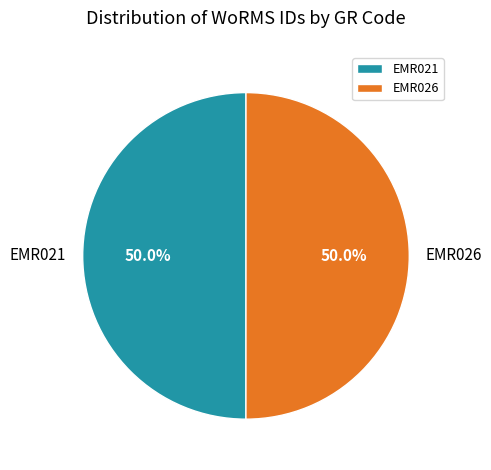

Combined, what portion of the pie is EMR021 and EMR026?

100.0%